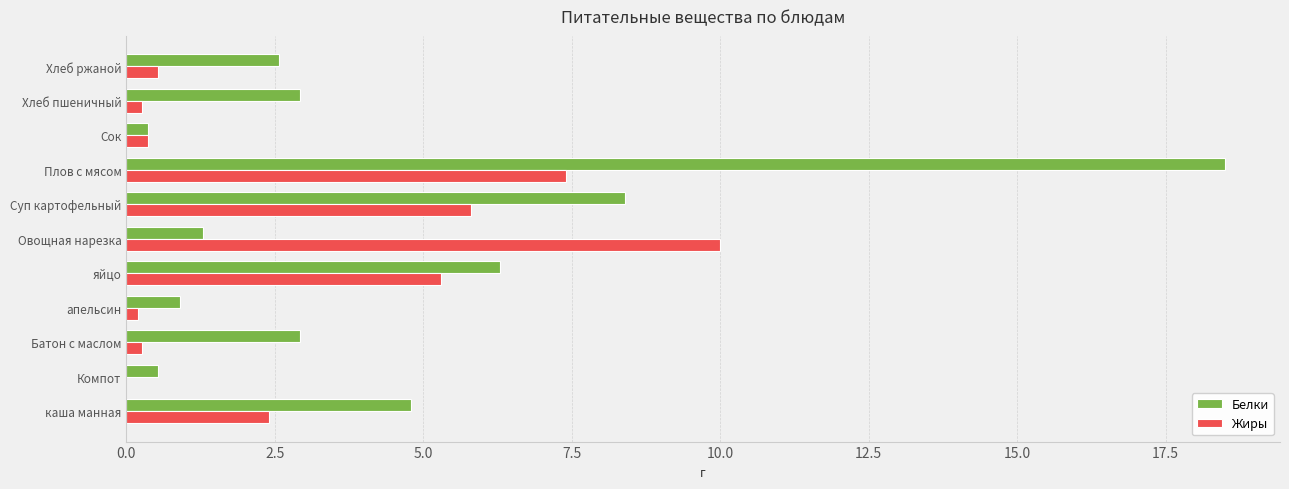

Is it true that Белки equals 2.0 at Овощная нарезка?

False